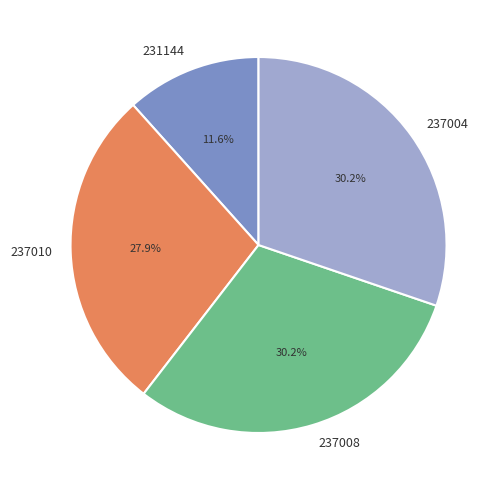

True or false: 237004 accounts for 30% of the total.

True